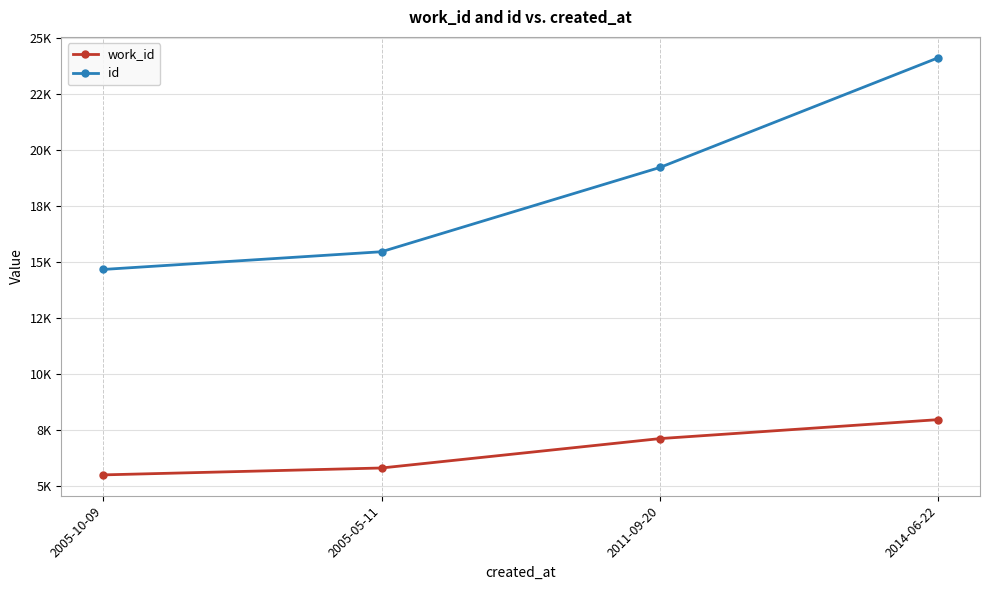

What is the total value across all series at 2014-06-22?

32047